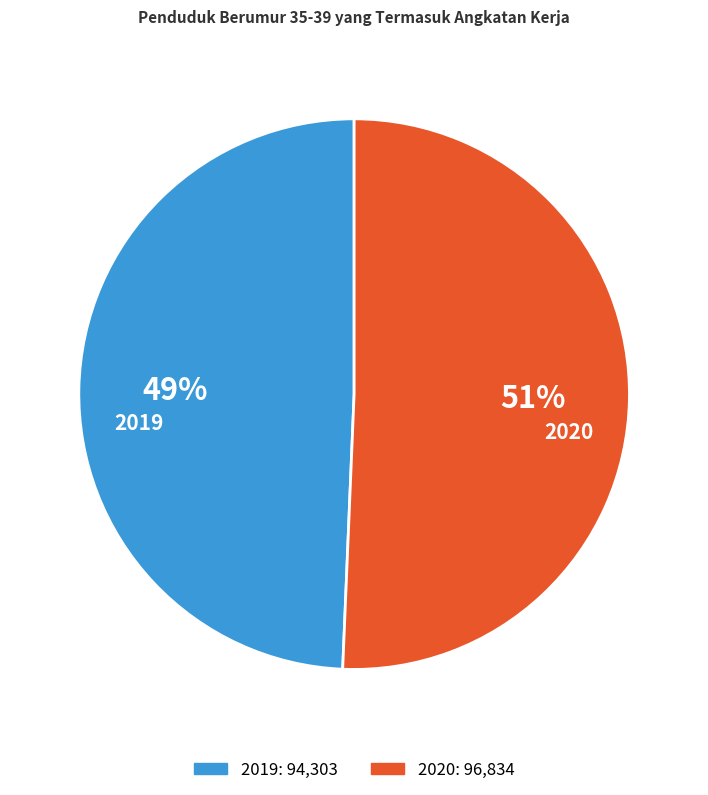

How many segments does this pie chart have?

2